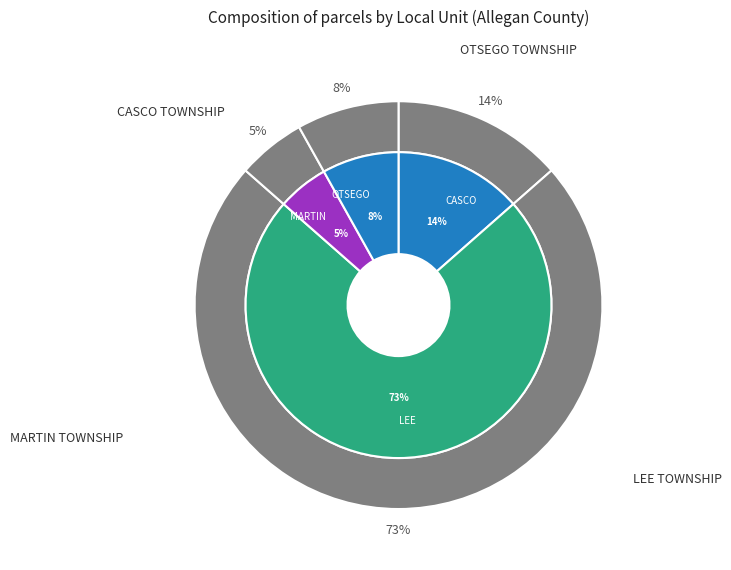

To the nearest percent, what is the average slice percentage?

25%